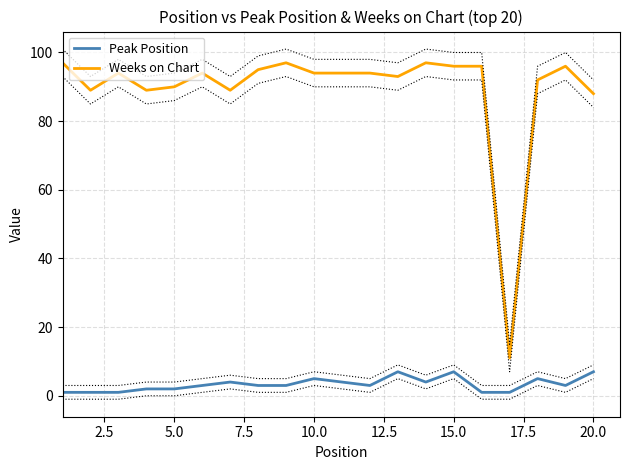

True or false: Weeks on Chart and Peak Position cross at least once.

False